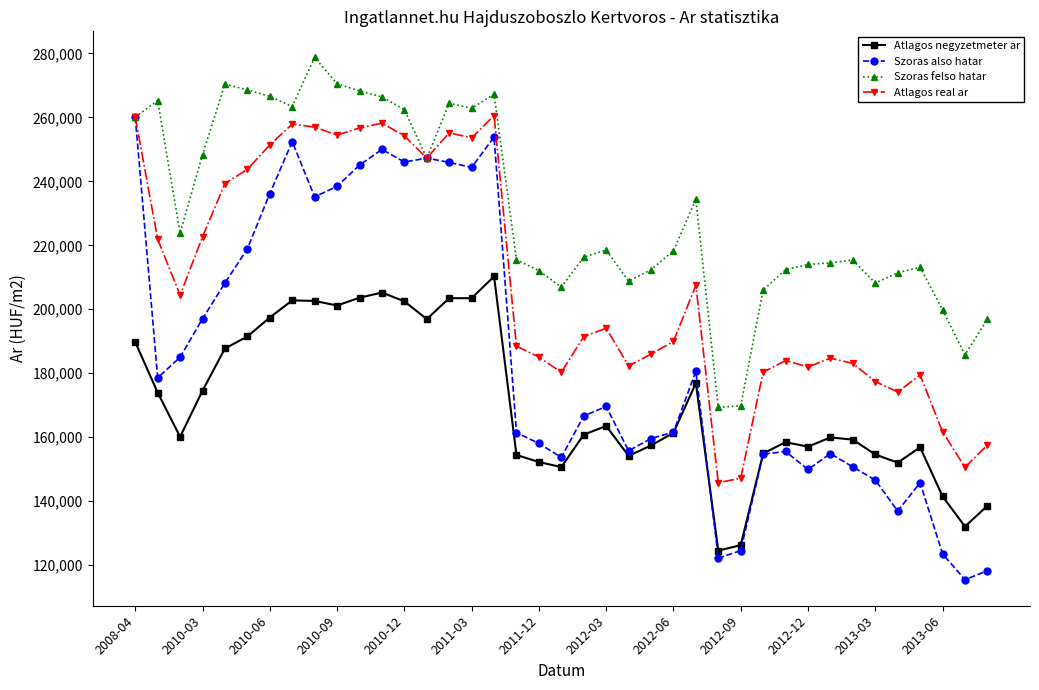

What is the lowest value of the Atlagos negyzetmeter ar series?

124497